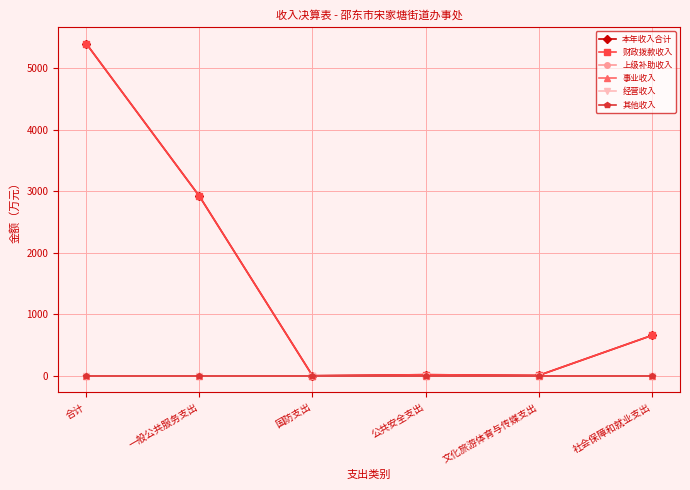

List the labels in order of 其他收入 value, largest first.

合计, 一般公共服务支出, 国防支出, 公共安全支出, 文化旅游体育与传媒支出, 社会保障和就业支出